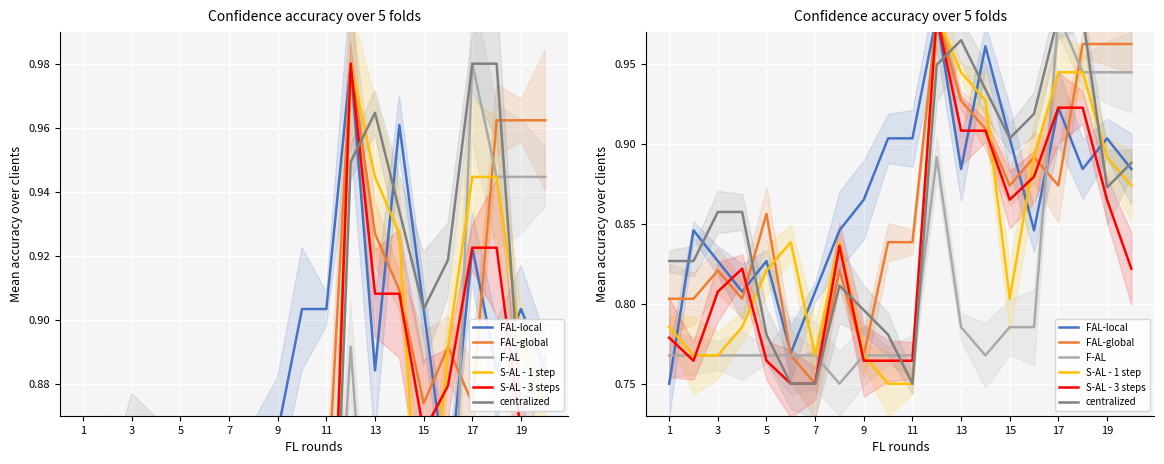

Count the number of categories in the chart.

20